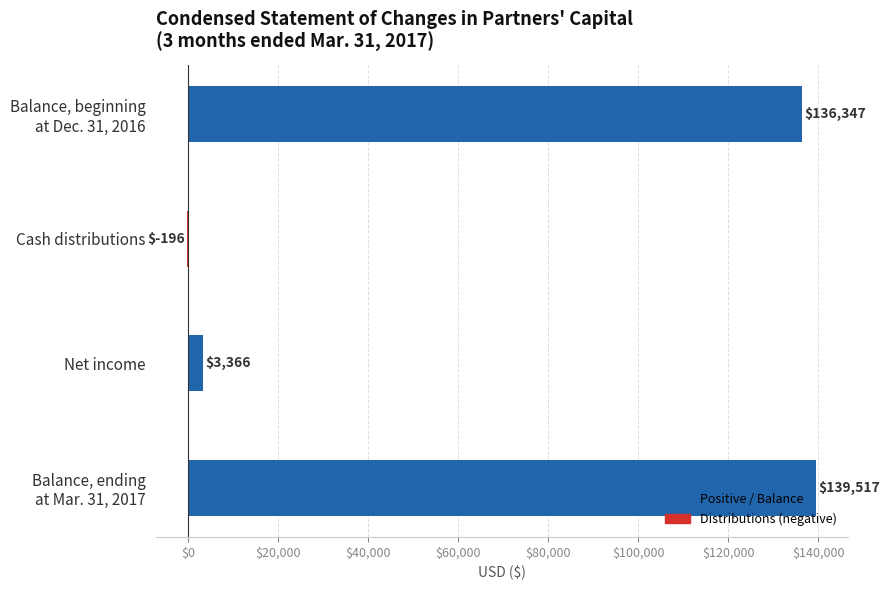

The chart shows a value of -196 at Cash distributions. True or false?

True